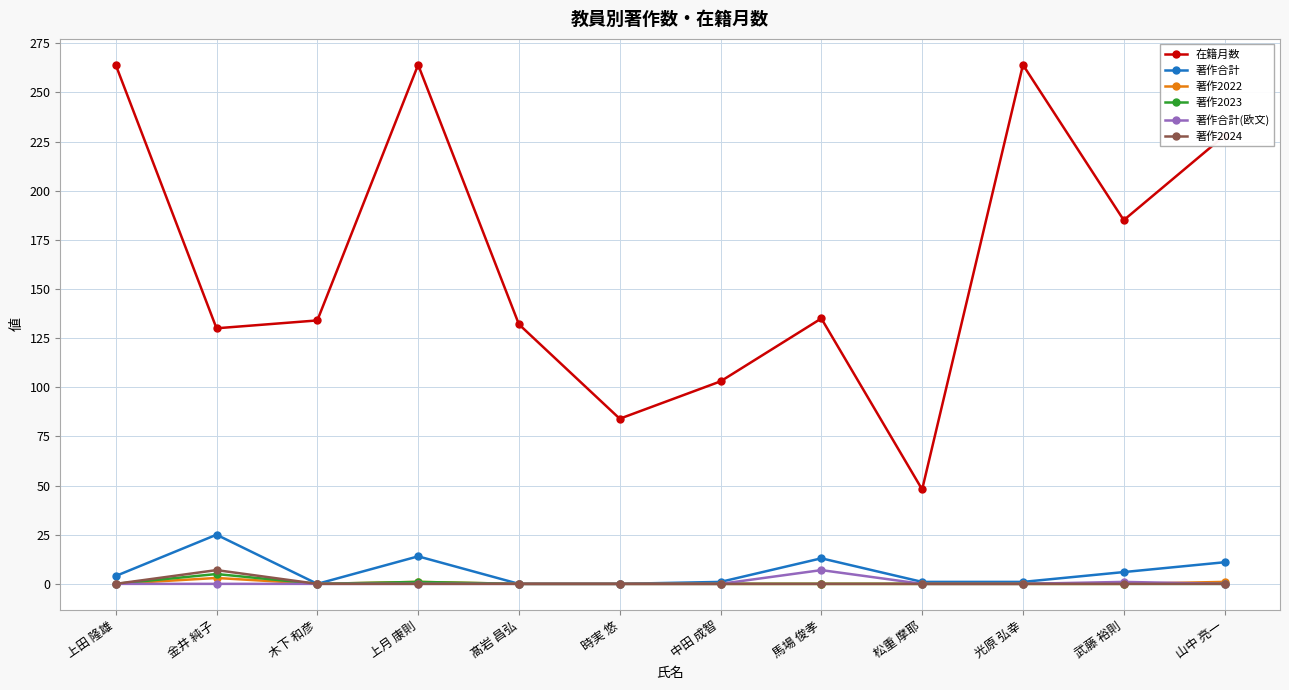

True or false: 在籍月数 and 著作2024 intersect in this chart.

False